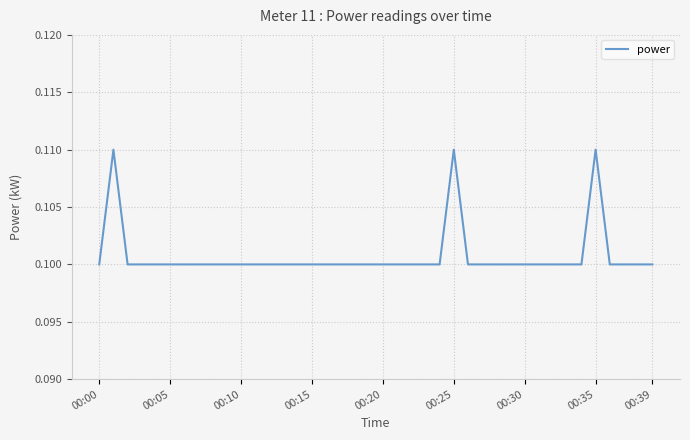

Does the chart have visible grid lines?

Yes